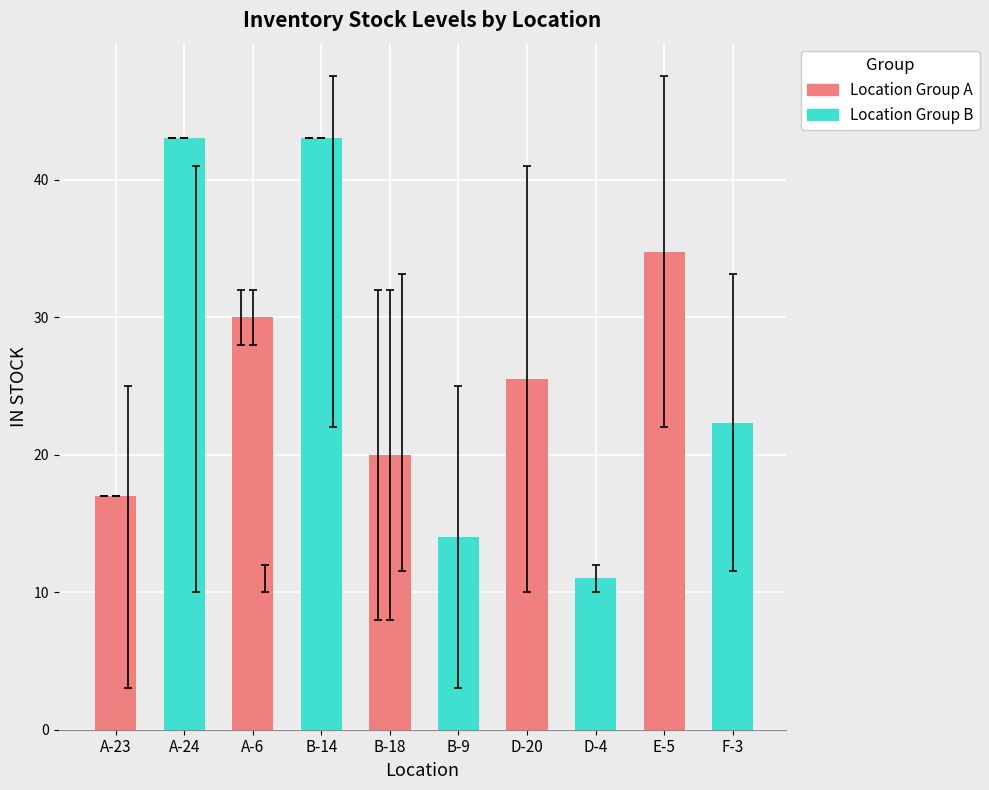

At which category is the sum across all series the highest?

A-6